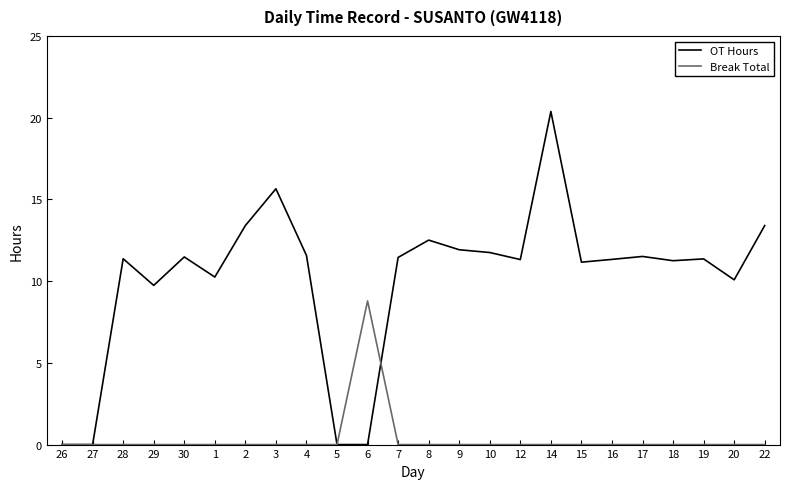

What is the highest value of the Break Total series?

8.8